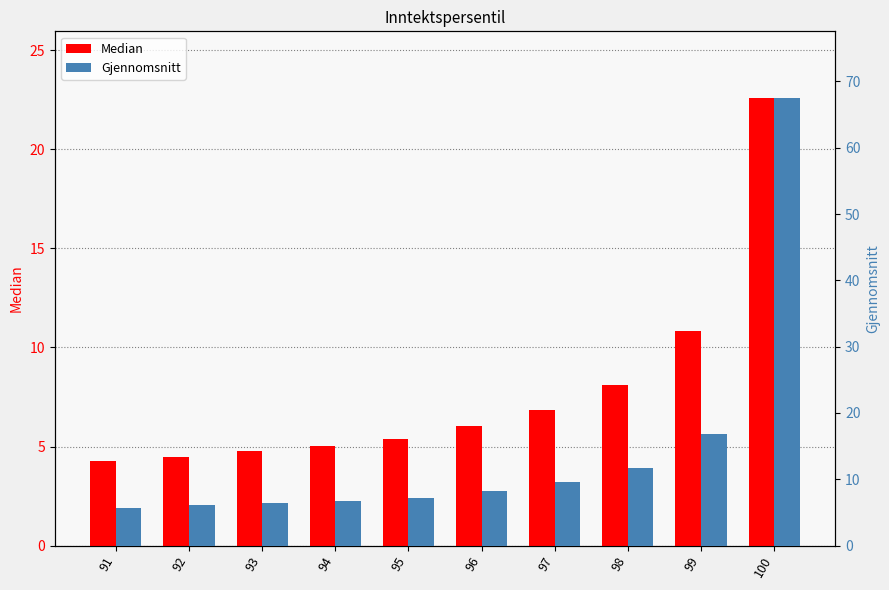

What is the maximum value for Gjennomsnitt?

67.4